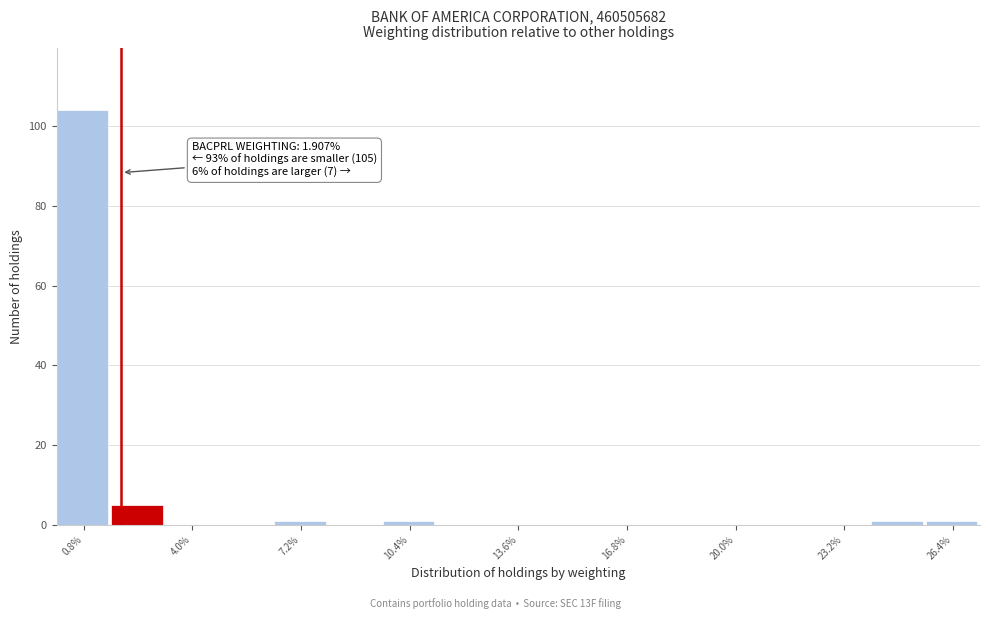

Read against the x-axis, roughly where is the centre of the tallest bar?

1.0